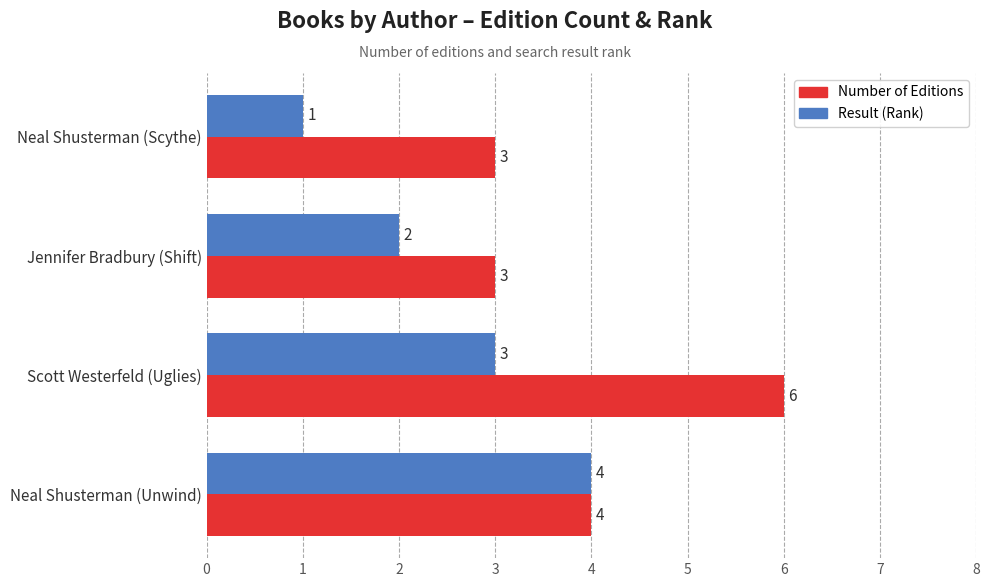

Which series changed the most between Jennifer Bradbury (Shift) and Neal Shusterman (Unwind)?

Result (Rank)